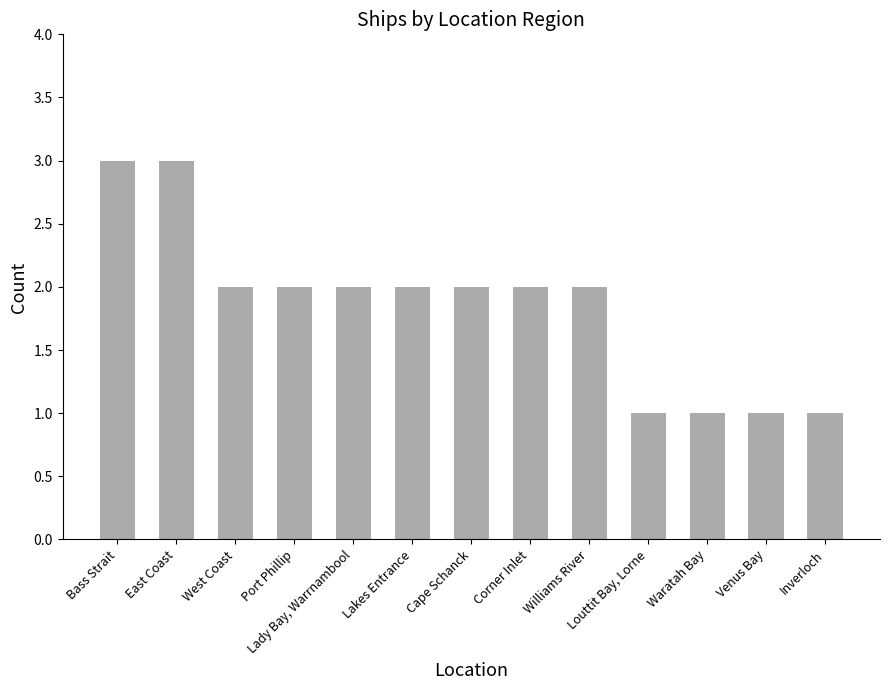

What is the ratio of the value at Lady Bay, Warrnambool to the value at Inverloch?

2.0